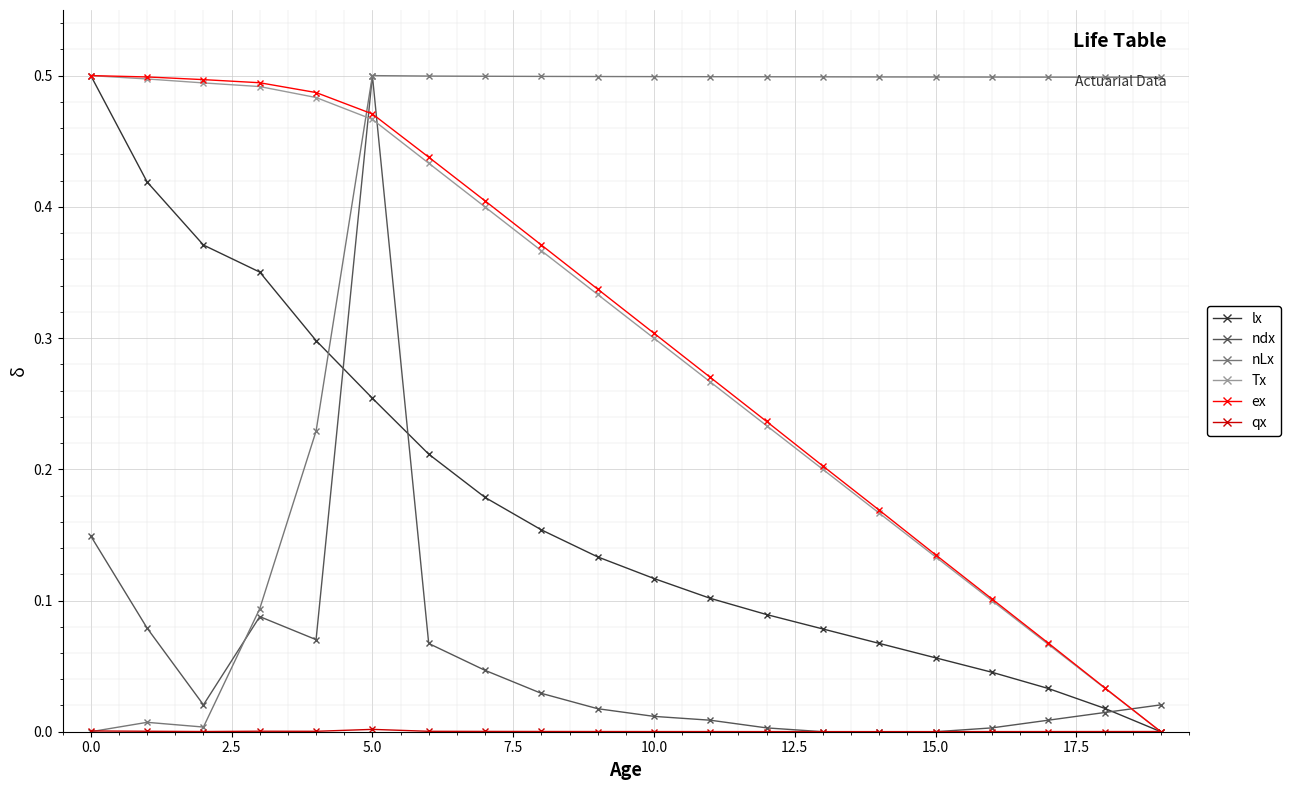

True or false: nLx has more than 1 points higher than both neighbors.

True